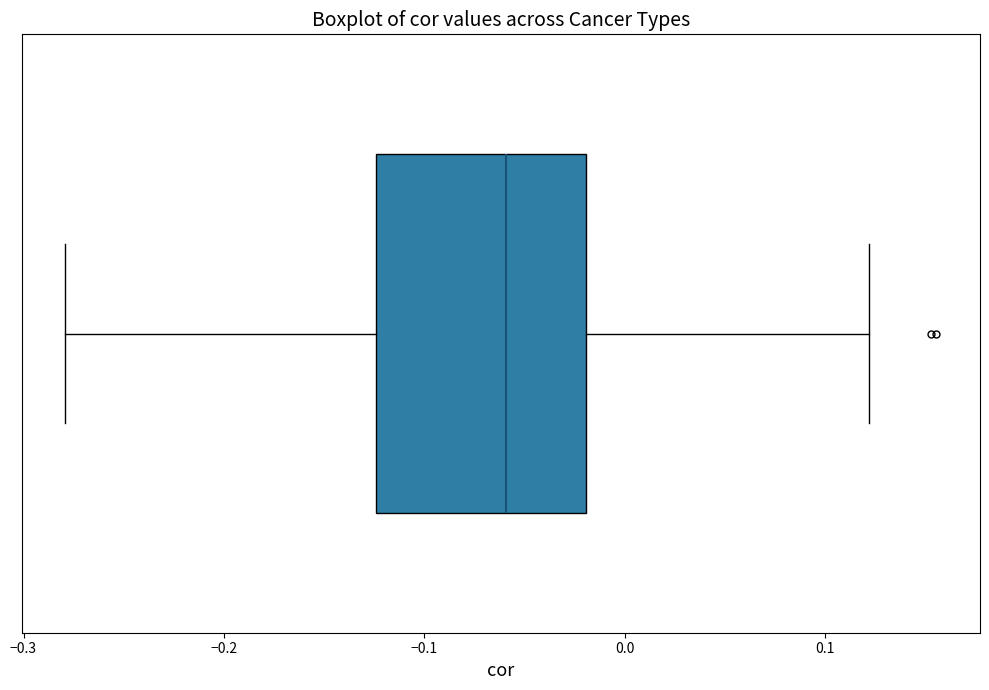

Where is the left edge of the box on the x-axis? The values are not printed on the chart, so give them approximately, as read against the axis.

-0.12